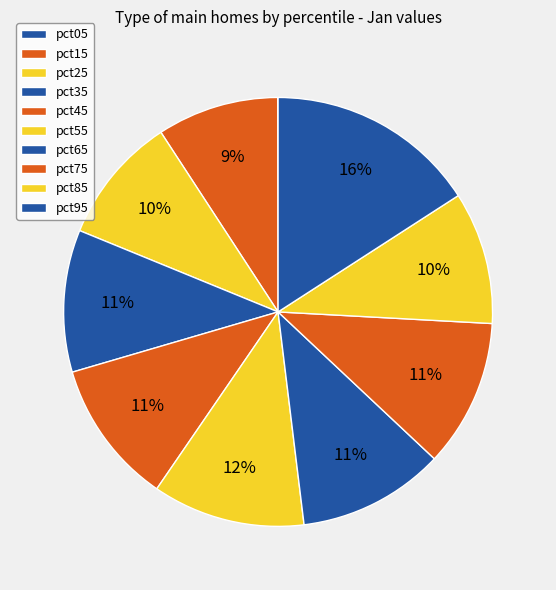

Does pct15 represent more than half of the total?

No